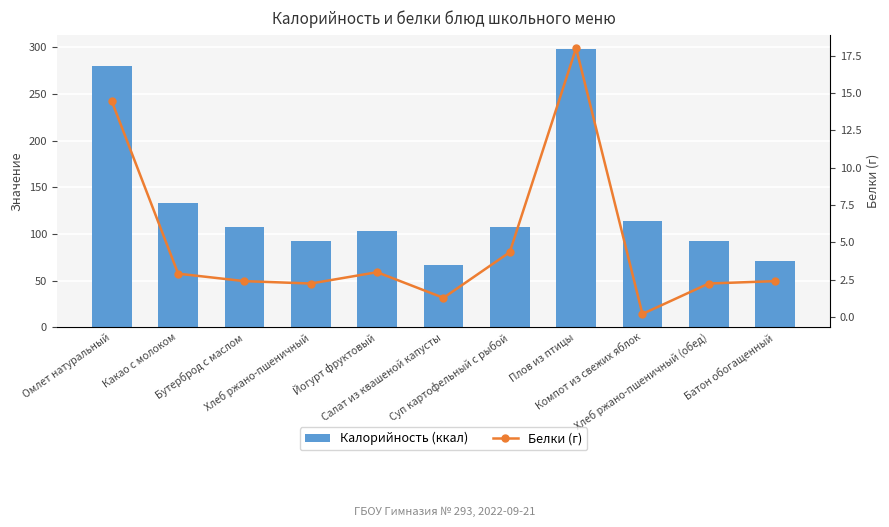

At Батон обогащенный, list the series in order from largest to smallest.

Калорийность (ккал), Белки (г)